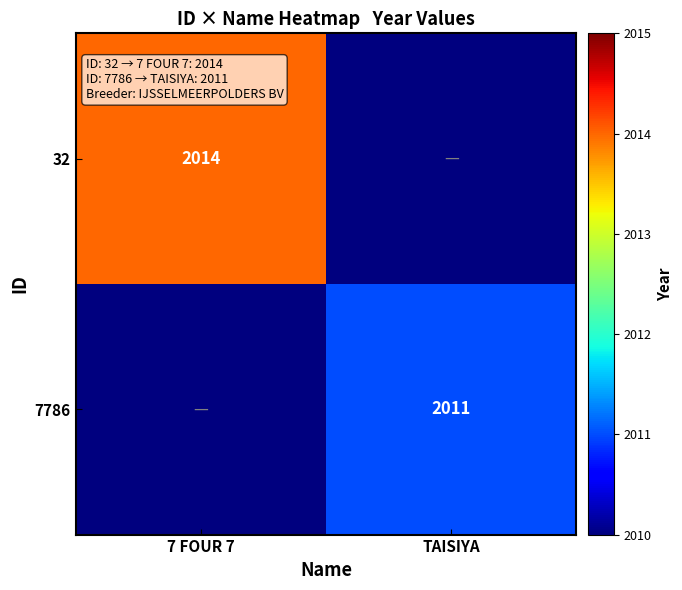

True or false: 7786 has a value of 2011 at TAISIYA.

True